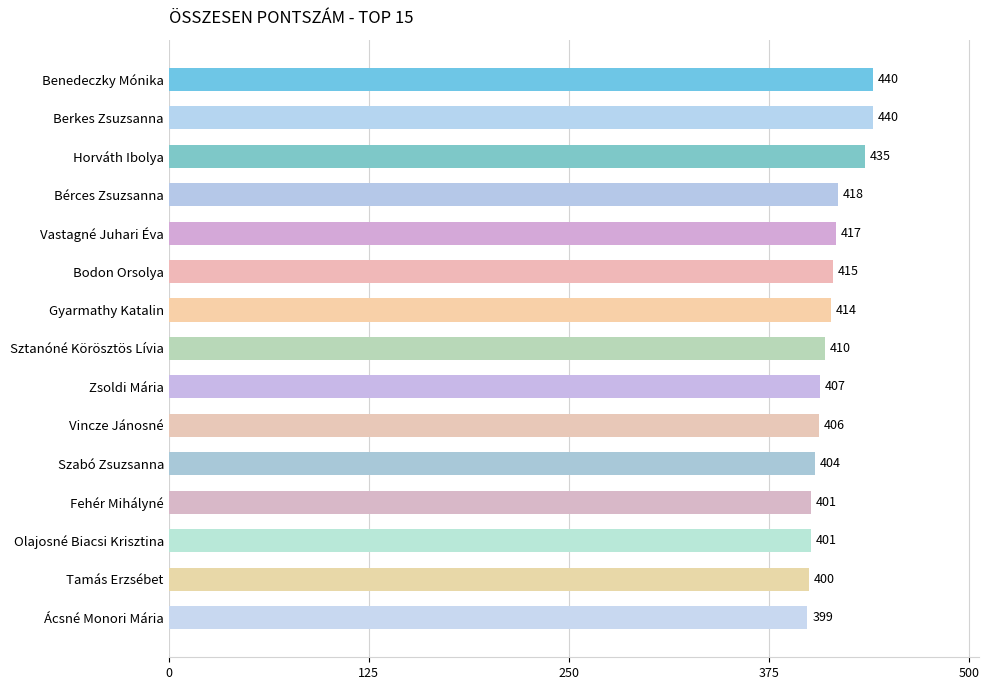

What is the sum of all values?

6207